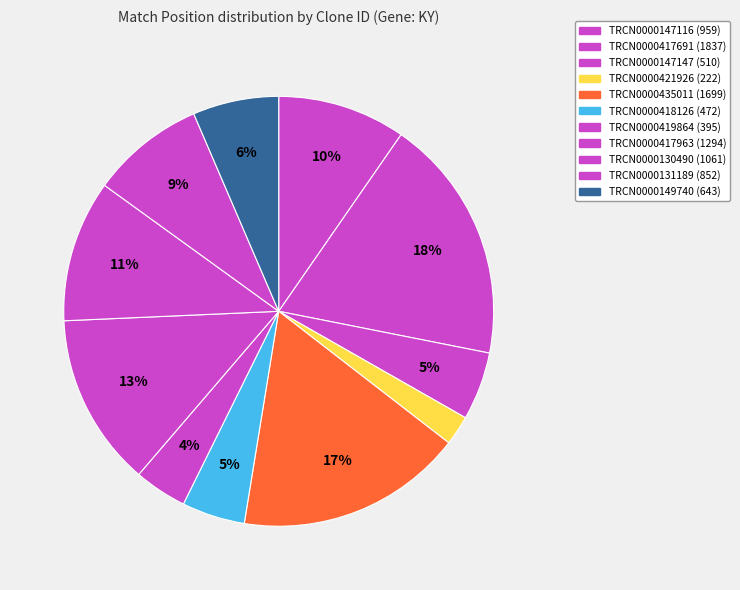

What is the change in value from TRCN0000147147 to TRCN0000417963?

+784